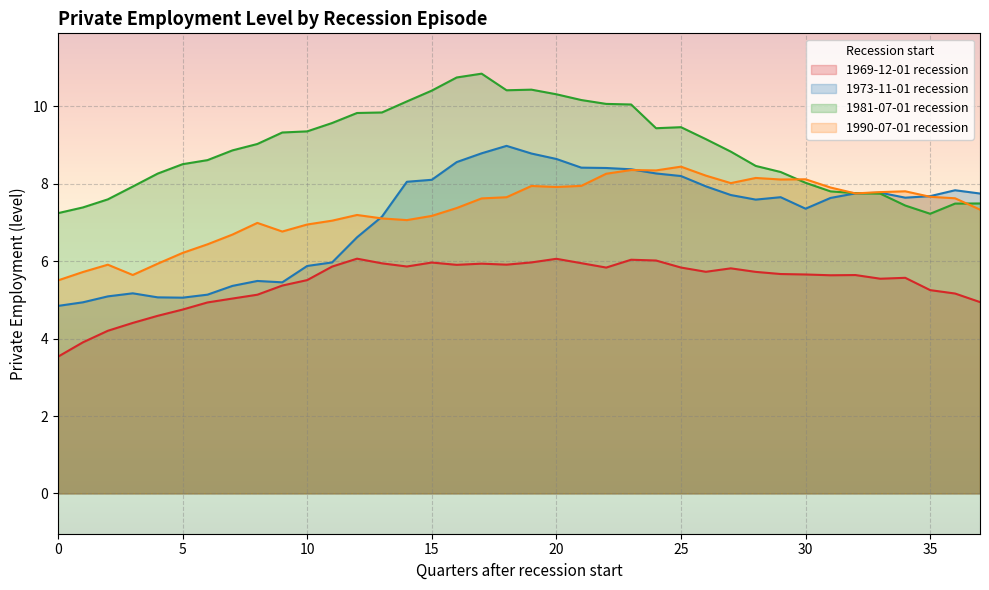

Reading left to right, transcribe all the data shown in this chart.

1969-12-01 recession: 0=3.5	1=3.9	2=4.2	3=4.4	4=4.6	5=4.8	6=4.9	7=5.0	8=5.1	9=5.4	10=5.5	11=5.9	12=6.1	13=5.9	14=5.9	15=6.0	16=5.9	17=5.9	18=5.9	19=6.0	20=6.1	21=6.0	22=5.8	23=6.0	24=6.0	25=5.8	26=5.7	27=5.8	28=5.7	29=5.7	30=5.7	31=5.6	32=5.6	33=5.5	34=5.6	35=5.3	36=5.2	37=4.9
1973-11-01 recession: 0=4.8	1=4.9	2=5.1	3=5.2	4=5.1	5=5.1	6=5.1	7=5.4	8=5.5	9=5.5	10=5.9	11=6.0	12=6.6	13=7.2	14=8.1	15=8.1	16=8.6	17=8.8	18=9.0	19=8.8	20=8.6	21=8.4	22=8.4	23=8.4	24=8.3	25=8.2	26=7.9	27=7.7	28=7.6	29=7.7	30=7.4	31=7.6	32=7.8	33=7.8	34=7.6	35=7.7	36=7.8	37=7.8
1981-07-01 recession: 0=7.2	1=7.4	2=7.6	3=7.9	4=8.3	5=8.5	6=8.6	7=8.9	8=9.0	9=9.3	10=9.4	11=9.6	12=9.8	13=9.8	14=10.1	15=10.4	16=10.8	17=10.8	18=10.4	19=10.4	20=10.3	21=10.2	22=10.1	23=10.1	24=9.4	25=9.5	26=9.2	27=8.8	28=8.5	29=8.3	30=8.0	31=7.8	32=7.8	33=7.7	34=7.4	35=7.2	36=7.5	37=7.5
1990-07-01 recession: 0=5.5	1=5.7	2=5.9	3=5.6	4=5.9	5=6.2	6=6.4	7=6.7	8=7.0	9=6.8	10=6.9	11=7.0	12=7.2	13=7.1	14=7.1	15=7.2	16=7.4	17=7.6	18=7.7	19=7.9	20=7.9	21=7.9	22=8.3	23=8.4	24=8.3	25=8.4	26=8.2	27=8.0	28=8.2	29=8.1	30=8.1	31=7.9	32=7.8	33=7.8	34=7.8	35=7.7	36=7.6	37=7.3